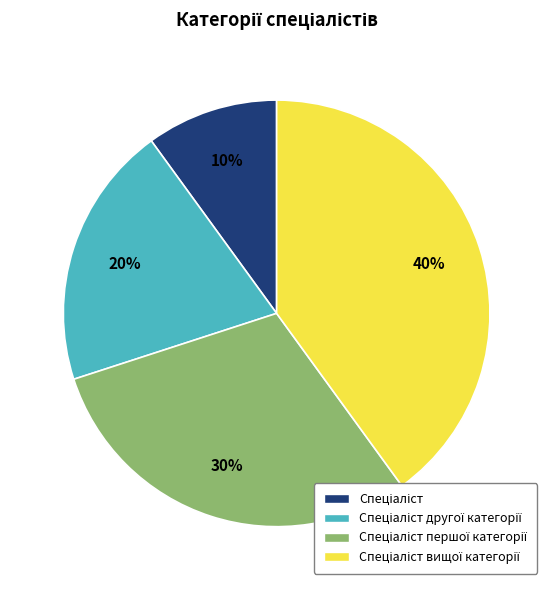

Does any single category account for the majority?

No